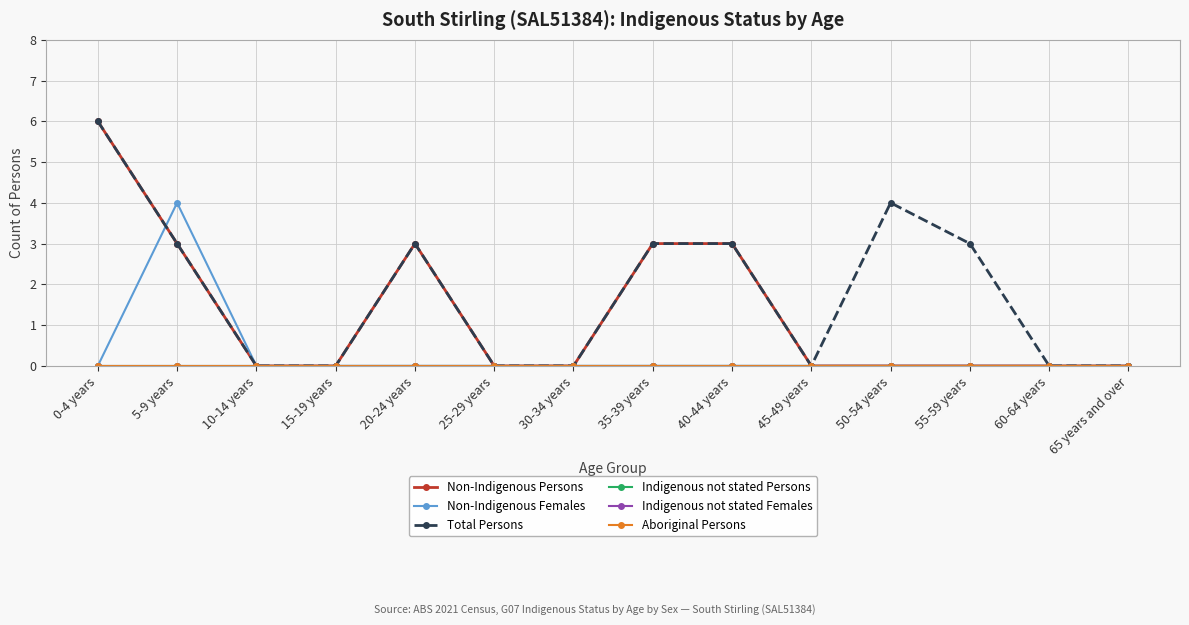

Rank the series by their maximum value, from highest to lowest.

Non-Indigenous Persons, Total Persons, Non-Indigenous Females, Indigenous not stated Persons, Indigenous not stated Females, Aboriginal Persons